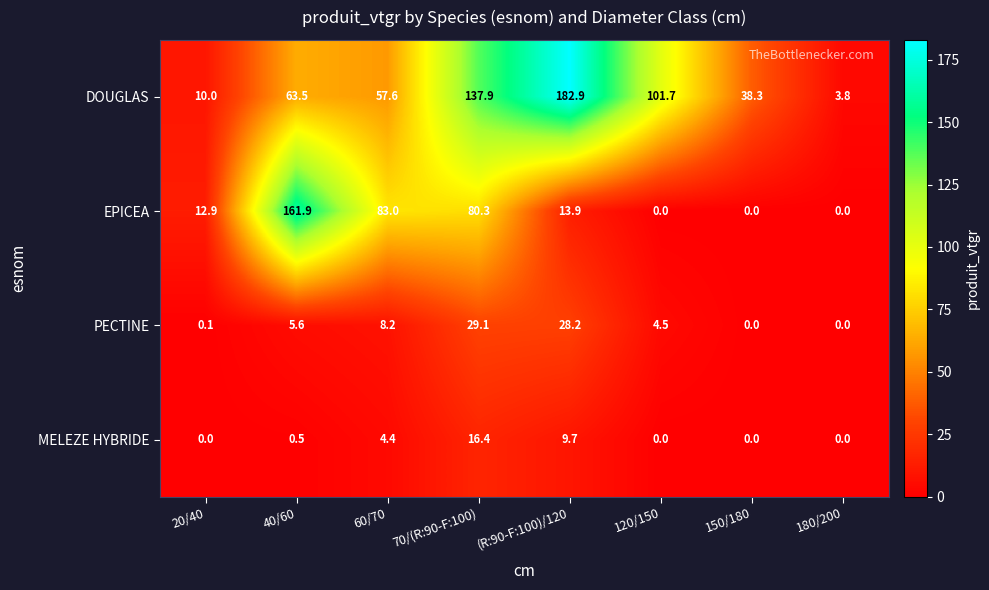

Which series changed the most between (R:90-F:100)/120 and 120/150?

DOUGLAS